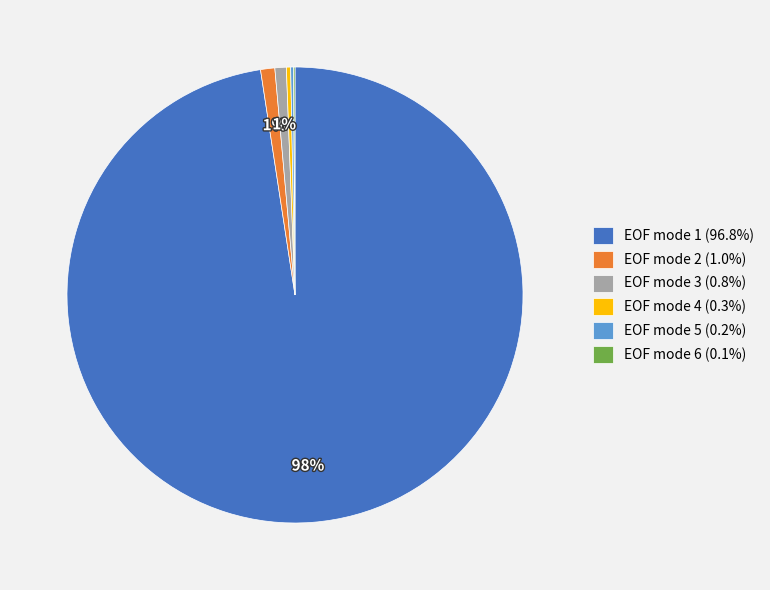

Does any single category account for the majority?

Yes